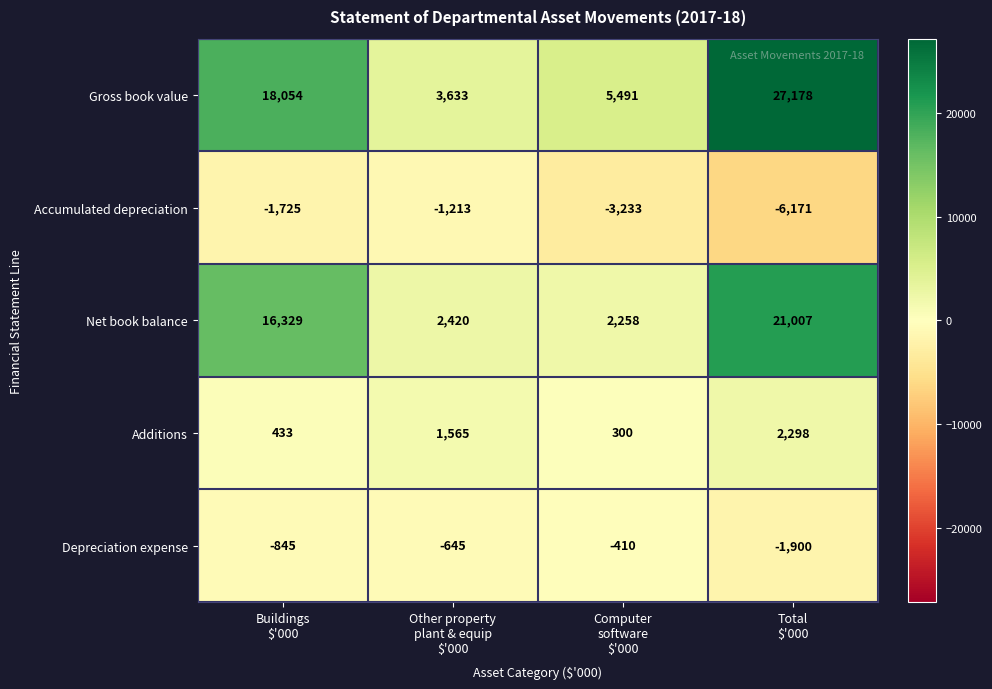

Which series has the largest total across all categories?

Gross book value